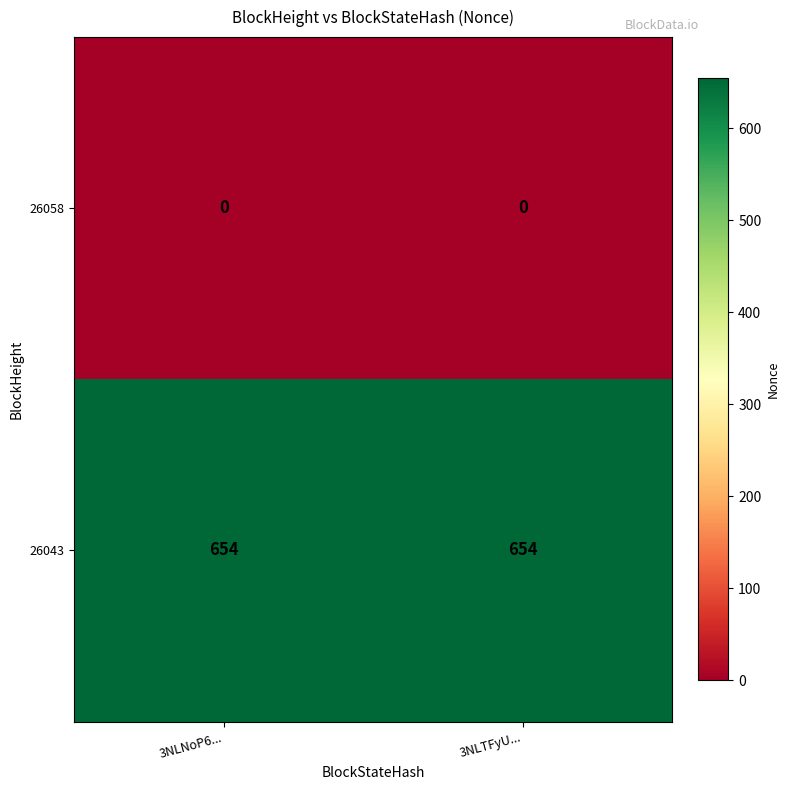

What is the sum of the 26043 values at 3NLNoP6... and 3NLTFyU...?

1308